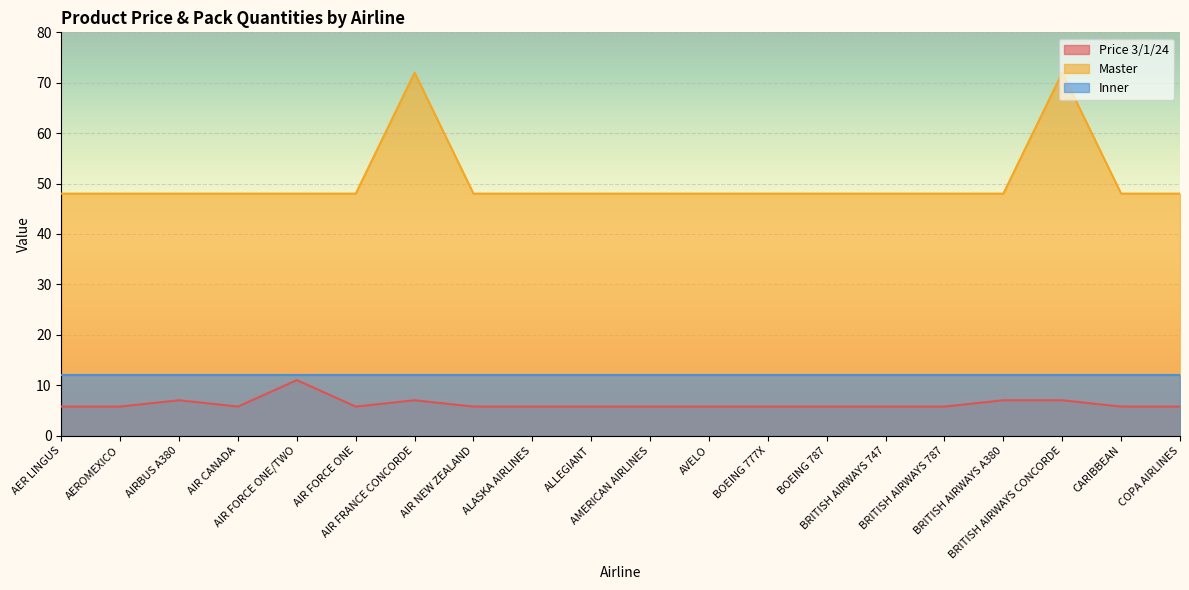

True or false: Master and Price 3/1/24 cross at least once.

False